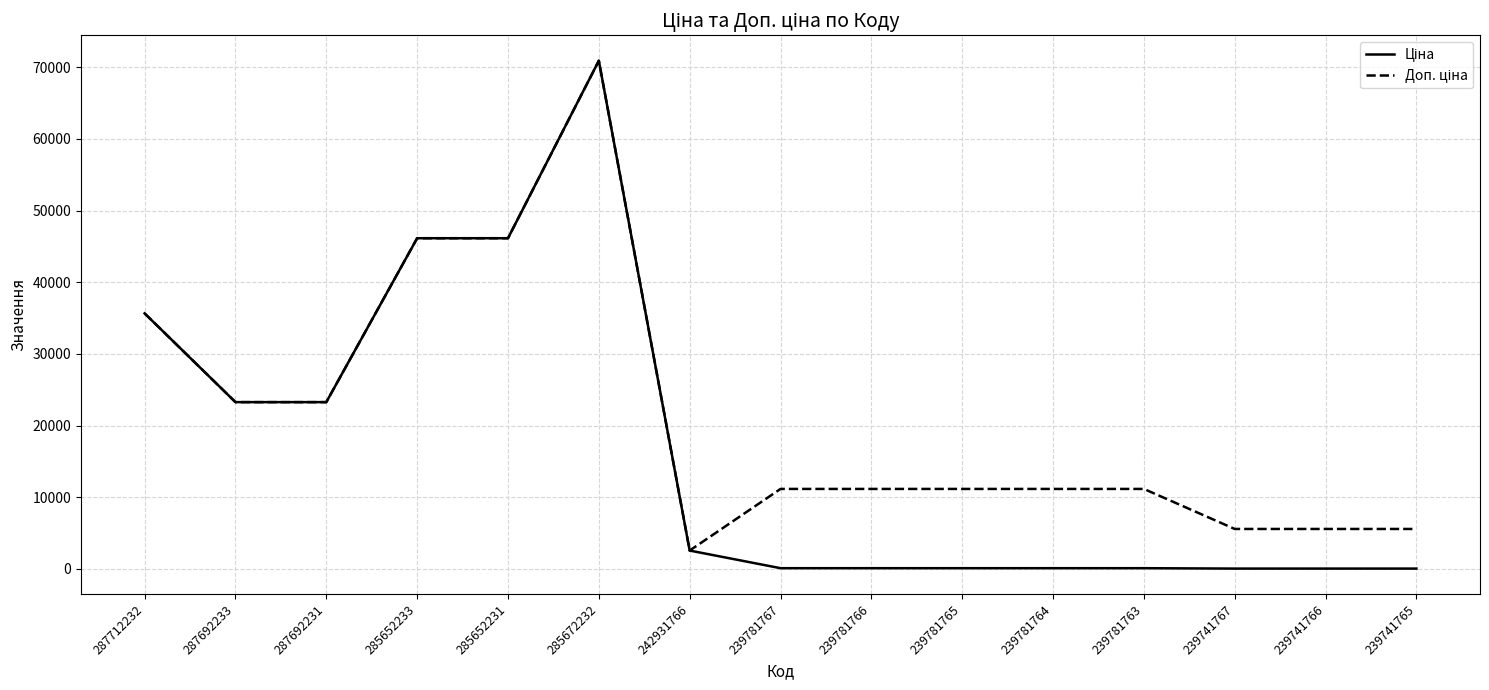

What is the total value across all series at 239781763?

11280.7